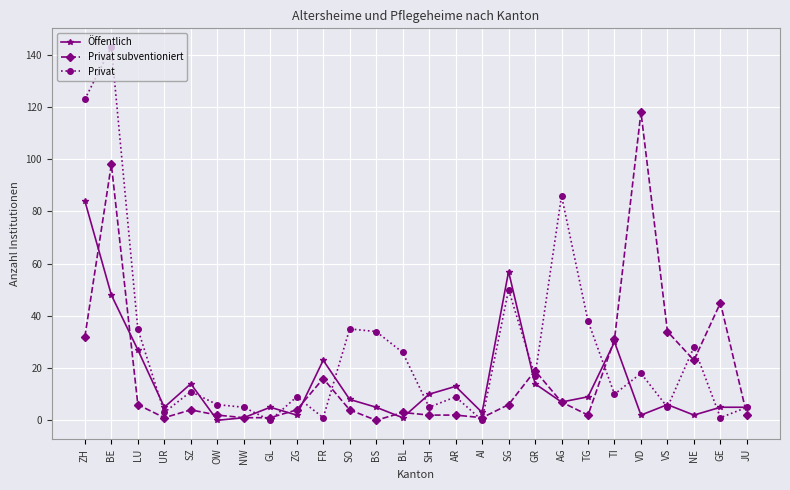

Is it true that Privat equals 18 at VD?

True